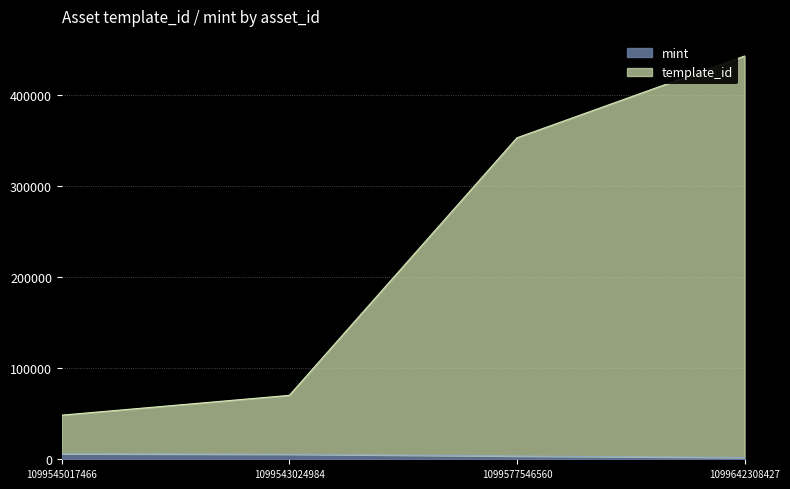

How many distinct data groups are displayed?

2